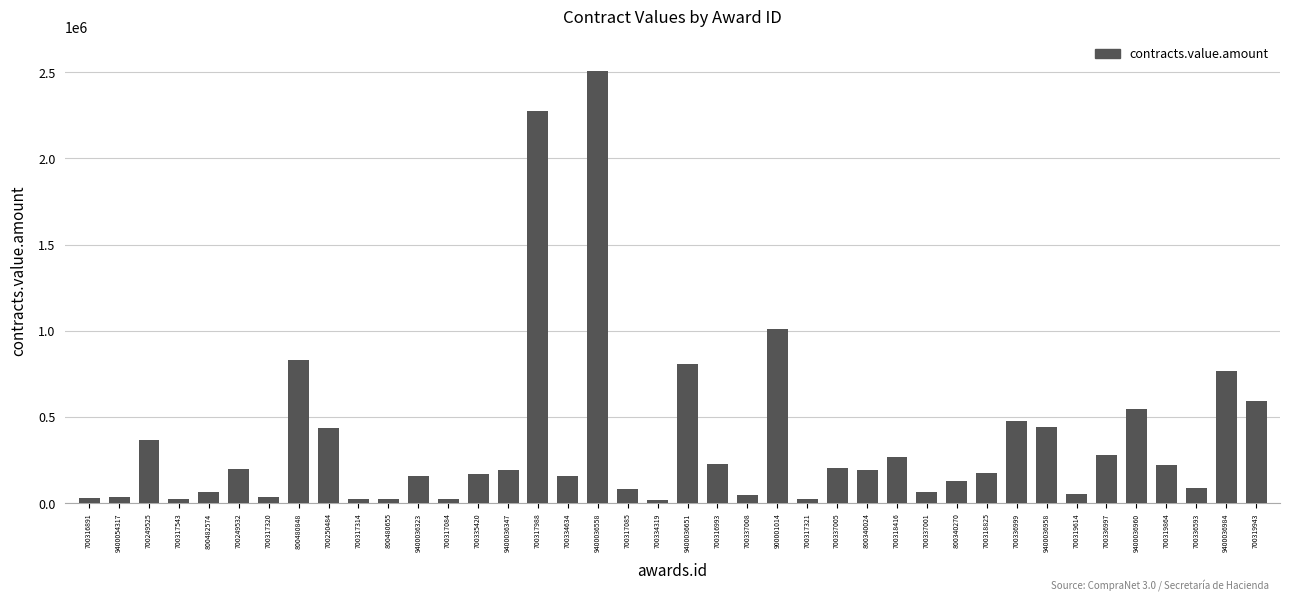

Where is the data nearest to the value 1262654?

900001014